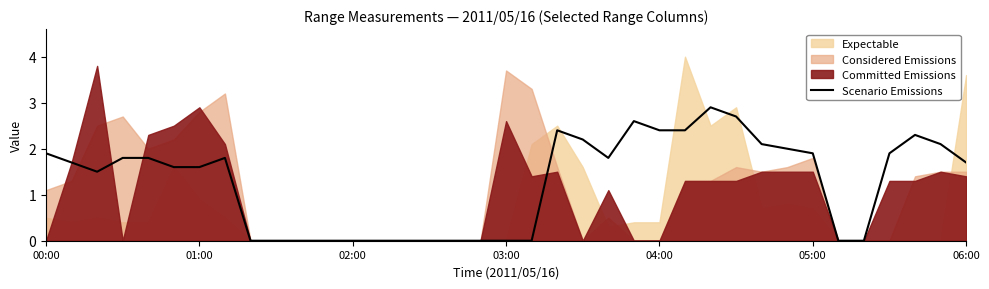

What is the difference between the maximum and second lowest values?

2.9